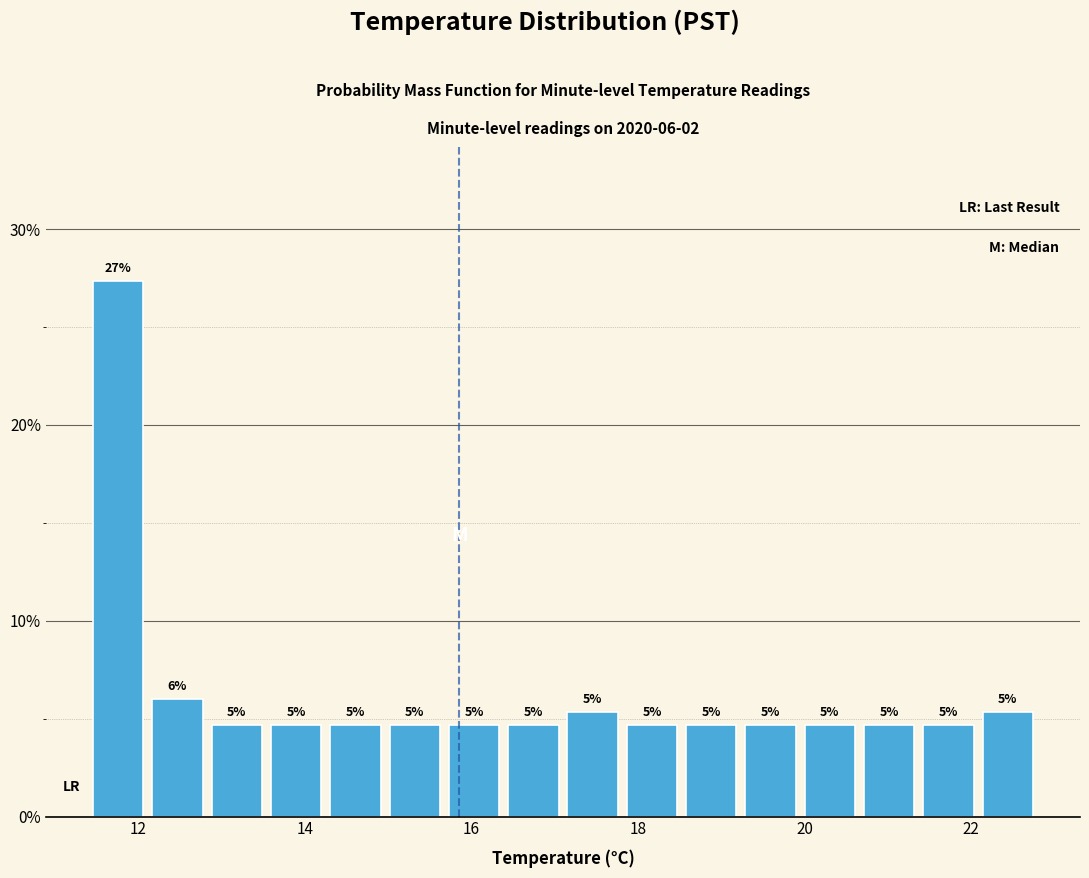

Read against the x-axis, roughly where is the centre of the tallest bar?

11.8